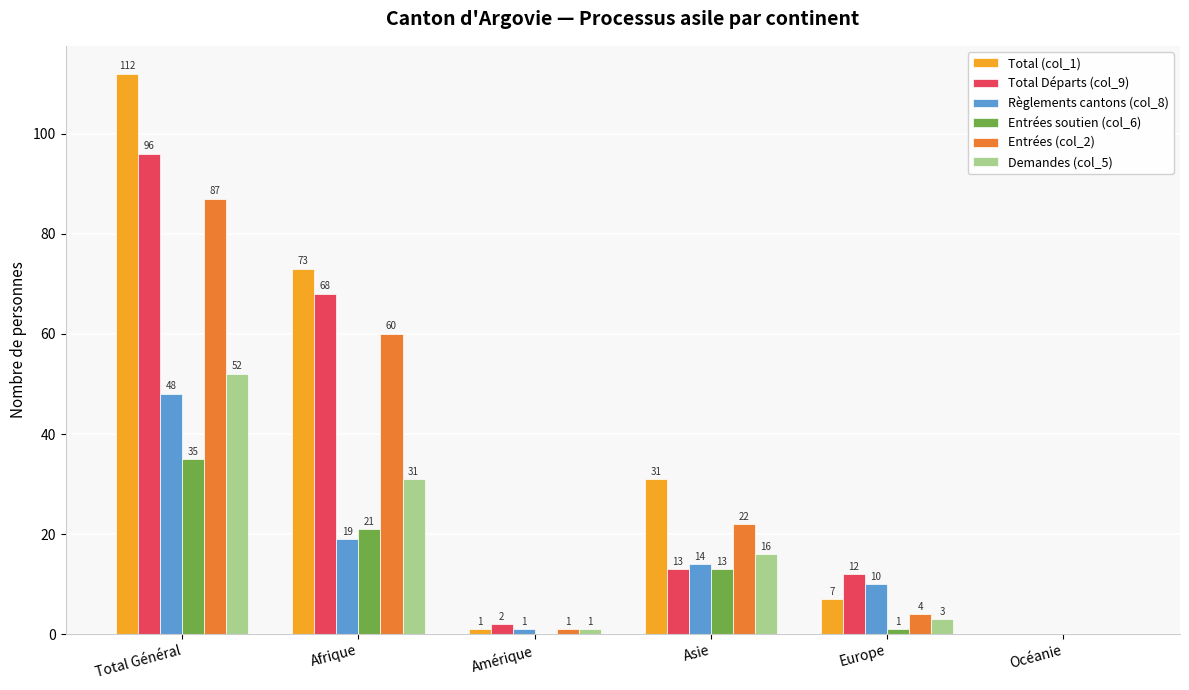

Between Total Général and Asie, which series saw the biggest shift?

Total Départs (col_9)